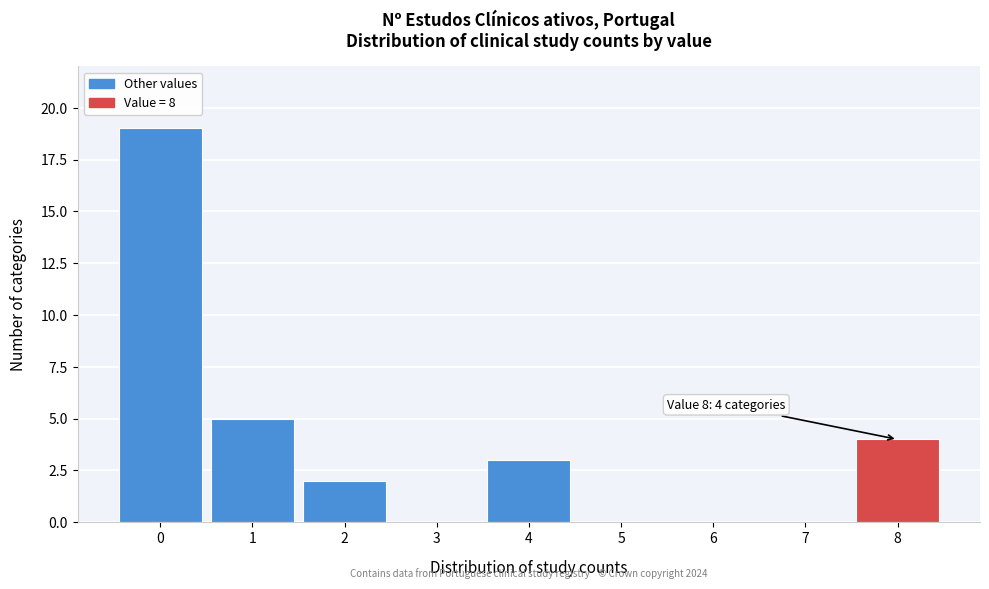

Which range on the x-axis has the tallest bar?

-0.5 to 0.5